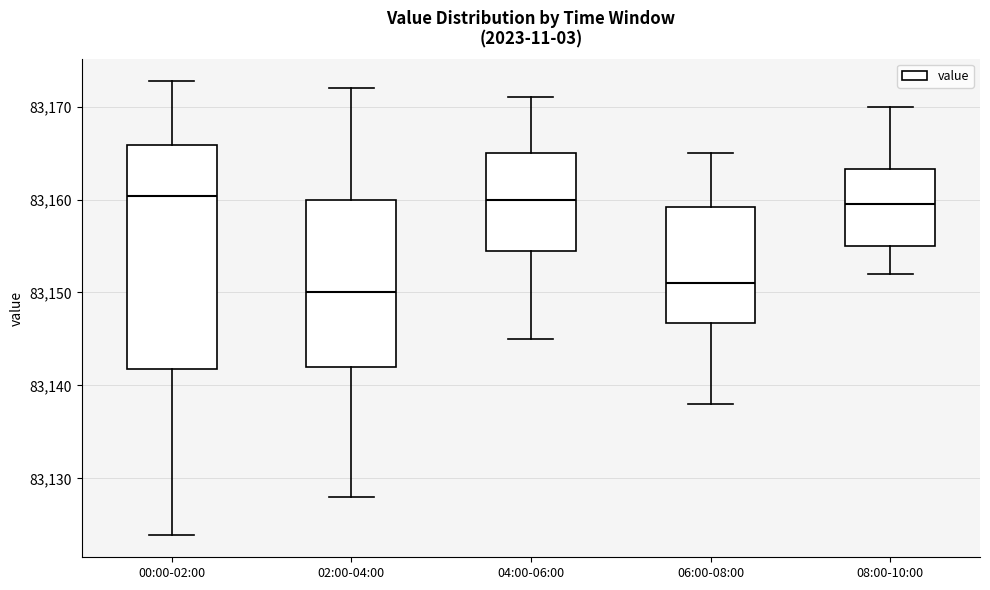

Reading left to right, transcribe this box plot: for each box, give where its median line is, the range the box spans, and where its two whiskers end, as read against the y-axis. The values are not printed on the chart, so give them approximately, as read against the axis.

00:00-02:00: median 83160, box 83142 to 83166, whiskers 83124 to 83173
02:00-04:00: median 83150, box 83142 to 83160, whiskers 83128 to 83172
04:00-06:00: median 83160, box 83155 to 83165, whiskers 83145 to 83171
06:00-08:00: median 83151, box 83147 to 83159, whiskers 83138 to 83165
08:00-10:00: median 83160, box 83155 to 83163, whiskers 83152 to 83170